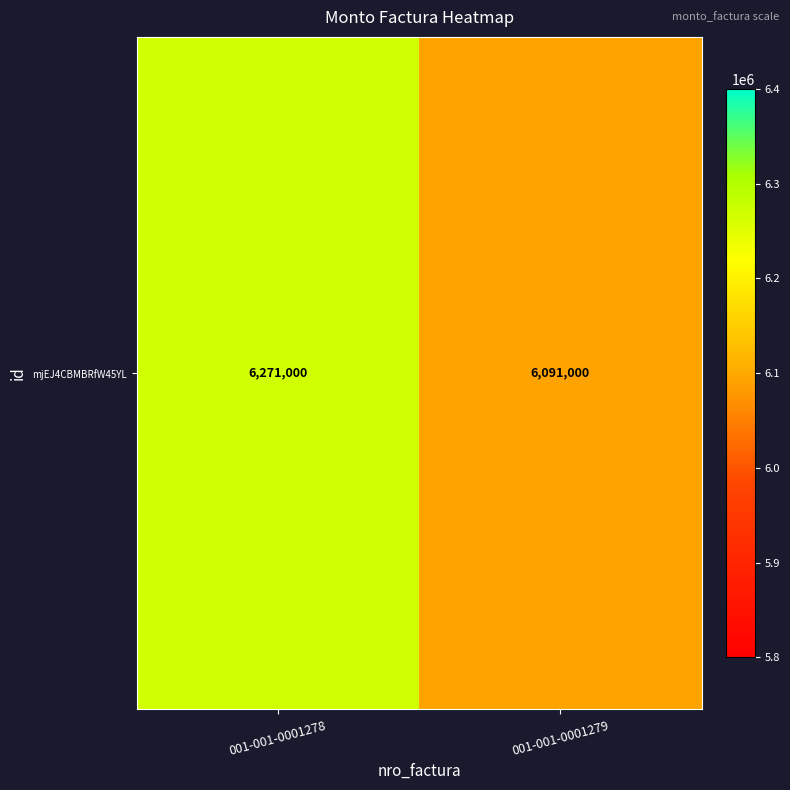

Reading left to right, list all the values displayed in this chart.

6271000	6091000